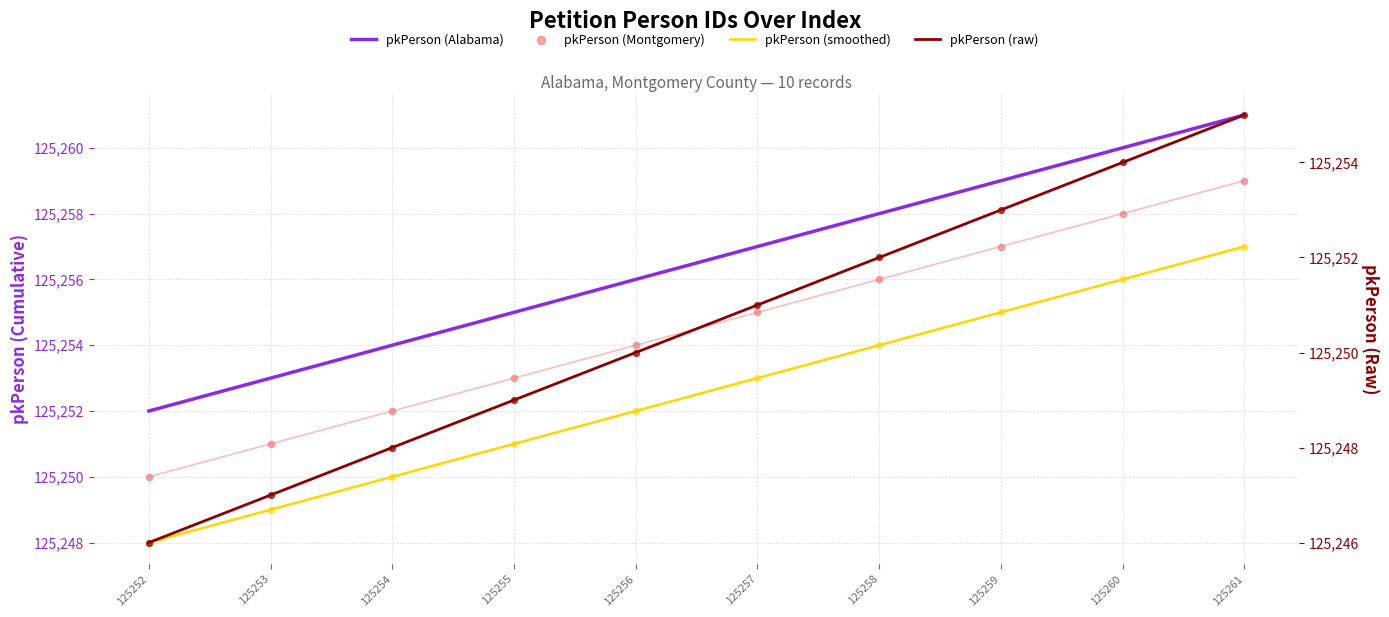

Which series contains the lowest Y value?

pkPerson (raw)